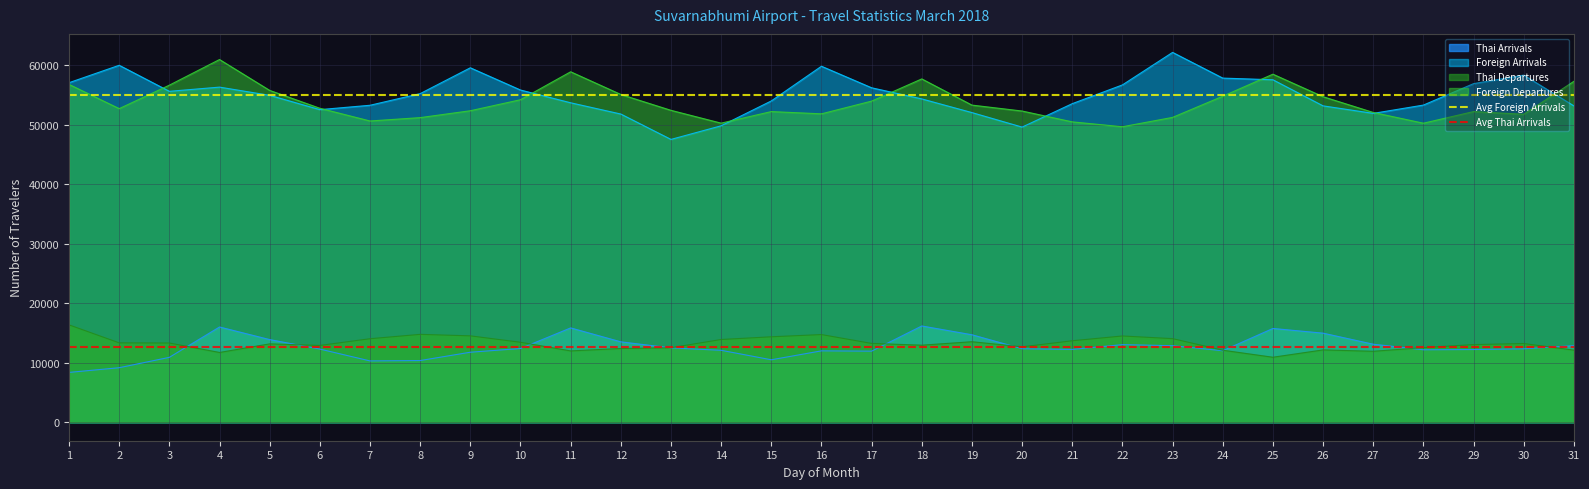

The value of Thai Arrivals at 31 is 12865. True or false?

True